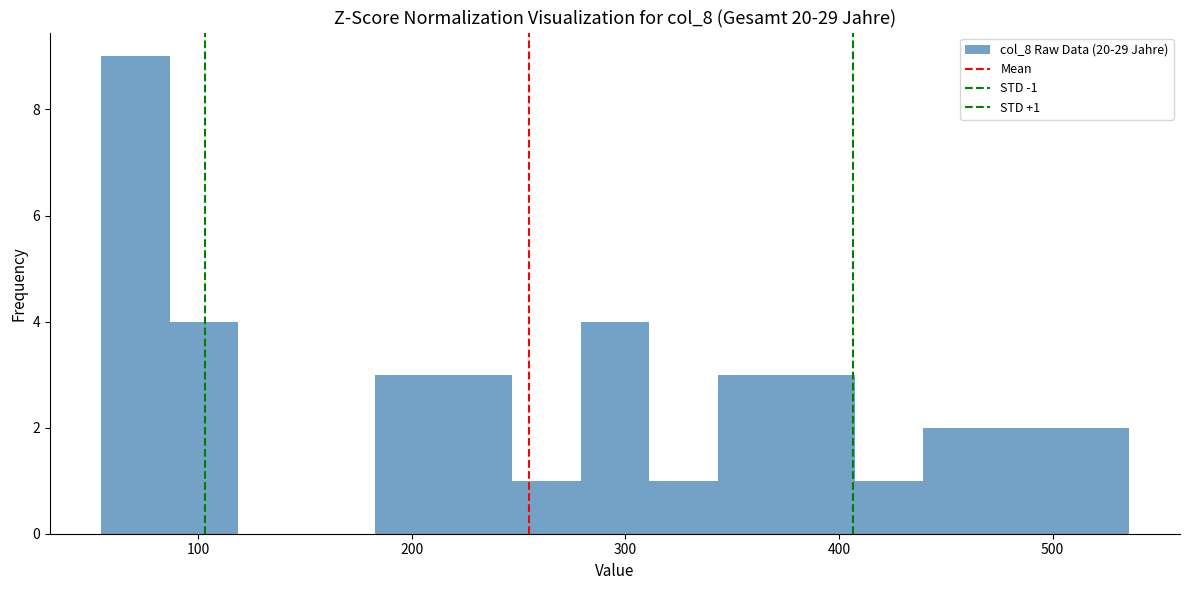

Read against the x-axis, roughly where is the centre of the tallest bar?

70